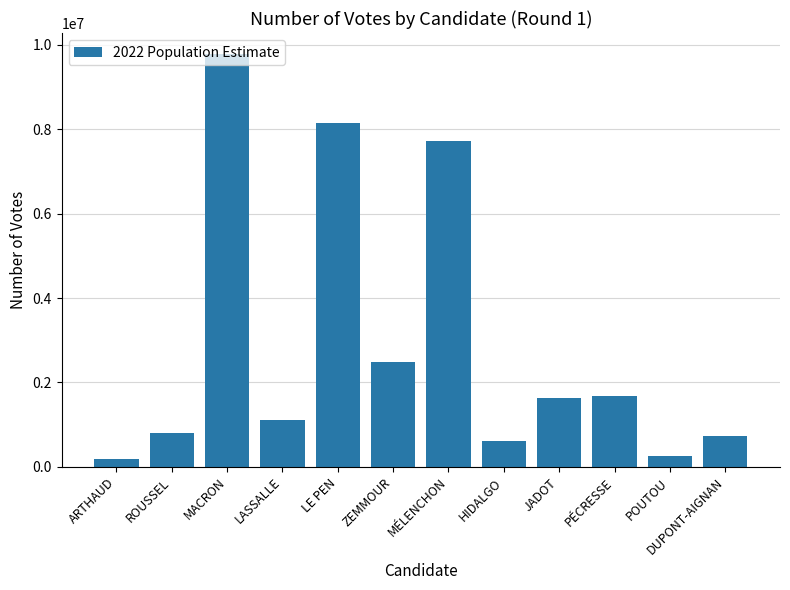

Reading left to right, list all the values displayed in this chart.

ARTHAUD=197184	ROUSSEL=802615	MACRON=9785578	LASSALLE=1101690	LE PEN=8136369	ZEMMOUR=2485935	MÉLENCHON=7714949	HIDALGO=616651	JADOT=1628337	PÉCRESSE=1679470	POUTOU=268984	DUPONT-AIGNAN=725356